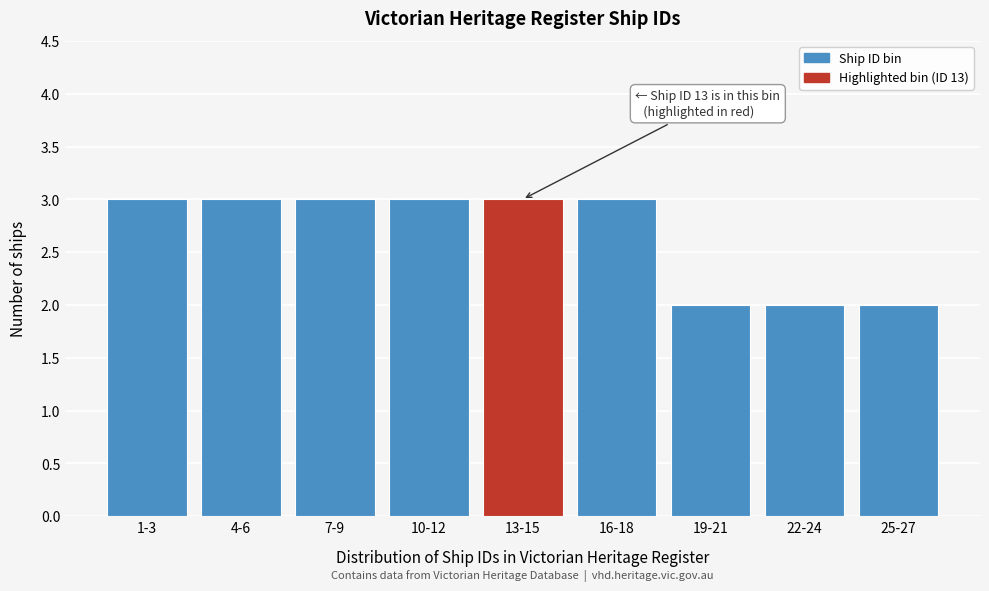

Reading left to right, transcribe all the data shown in this chart.

1-3=3	4-6=3	7-9=3	10-12=3	13-15=3	16-18=3	19-21=2	22-24=2	25-27=2